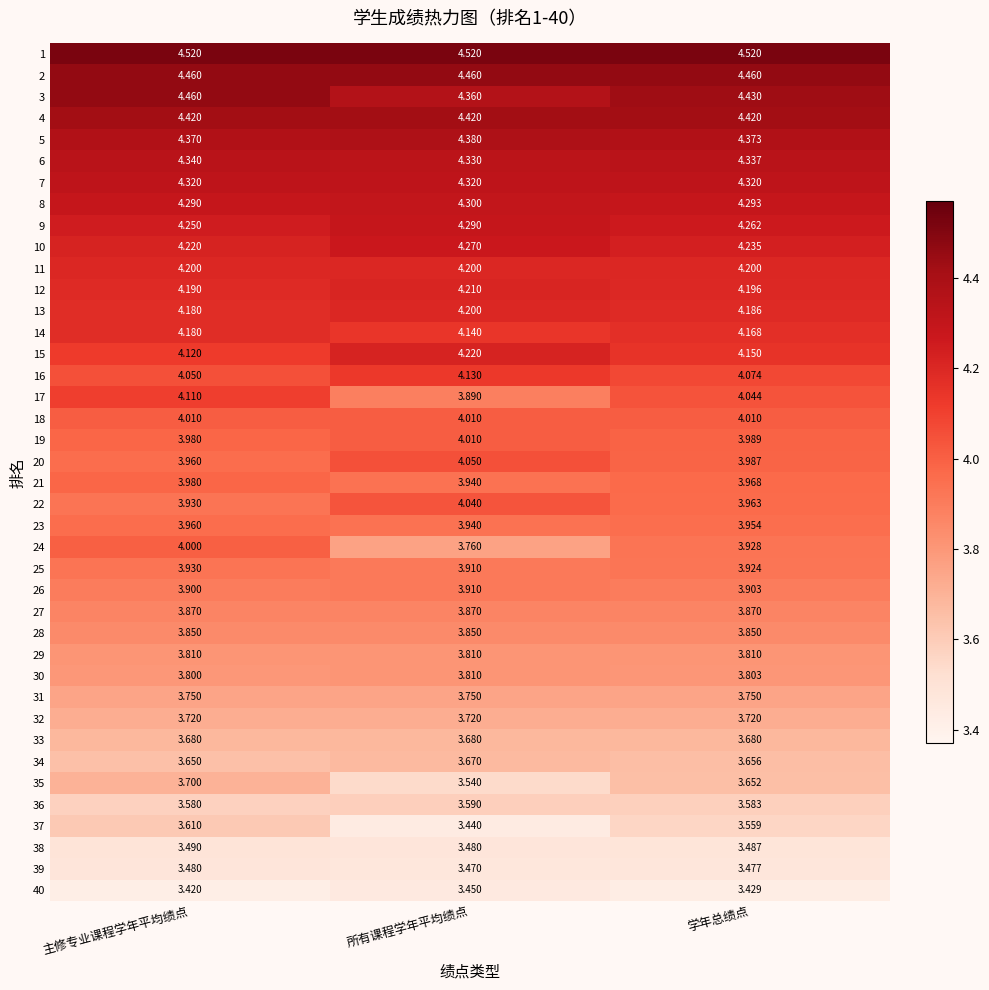

Is the value of 7 at 学年总绩点 greater than the value of 31 at 学年总绩点?

Yes